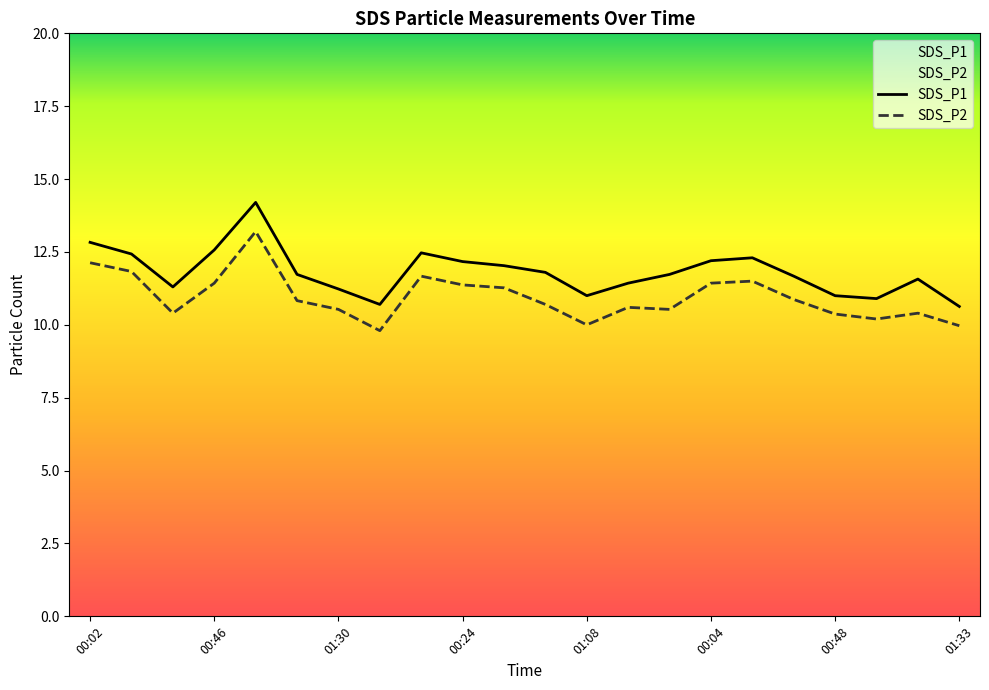

What is the average value of the SDS_P1 series?

11.8